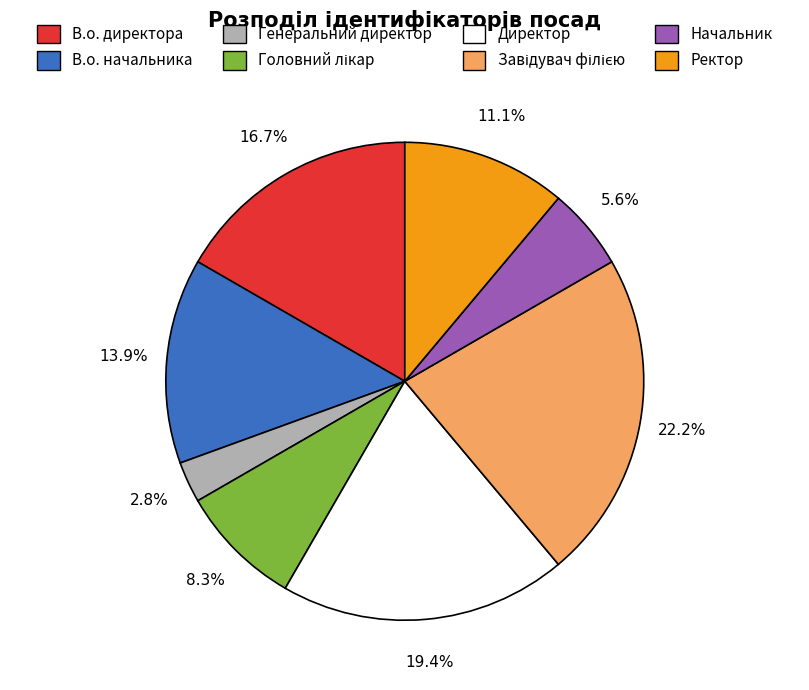

The Директор slice represents 9% of the pie. True or false?

False